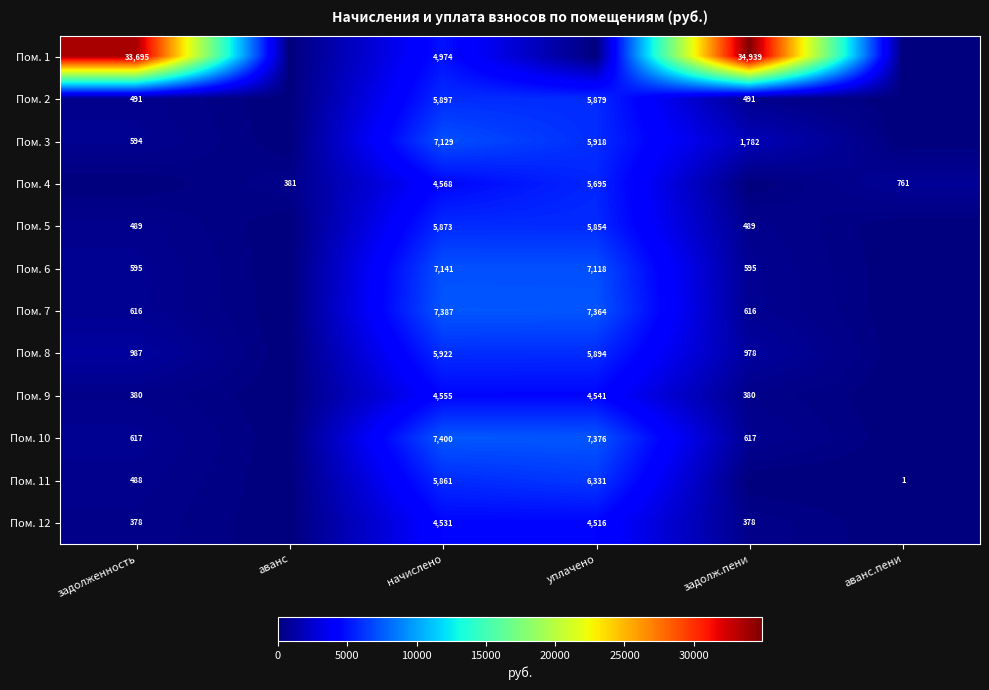

What is the sum of the Пом. 12 values at начислено and уплачено?

9047